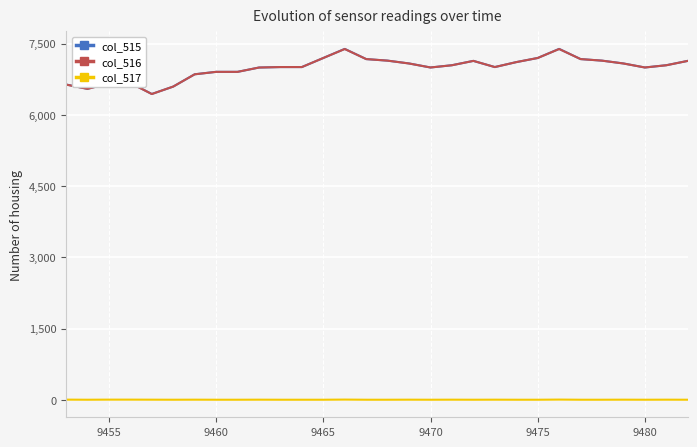

What is the sum of all col_516 values?

209678